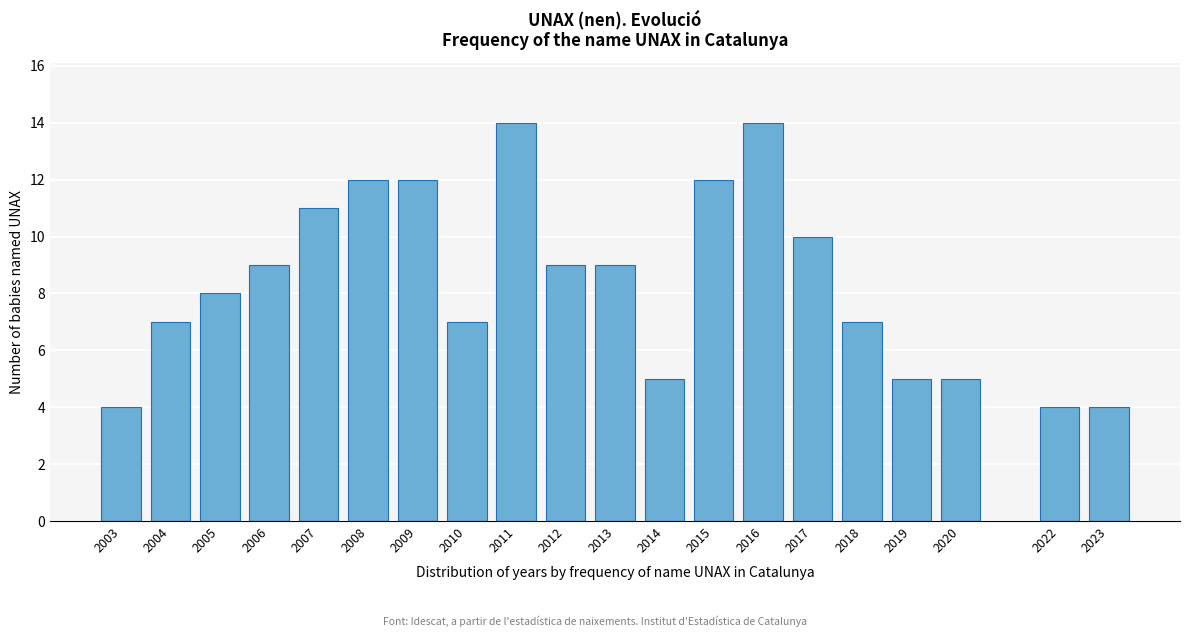

Reading left to right, list all the values displayed in this chart.

4	7	8	9	11	12	12	7	14	9	9	5	12	14	10	7	5	5	4	4